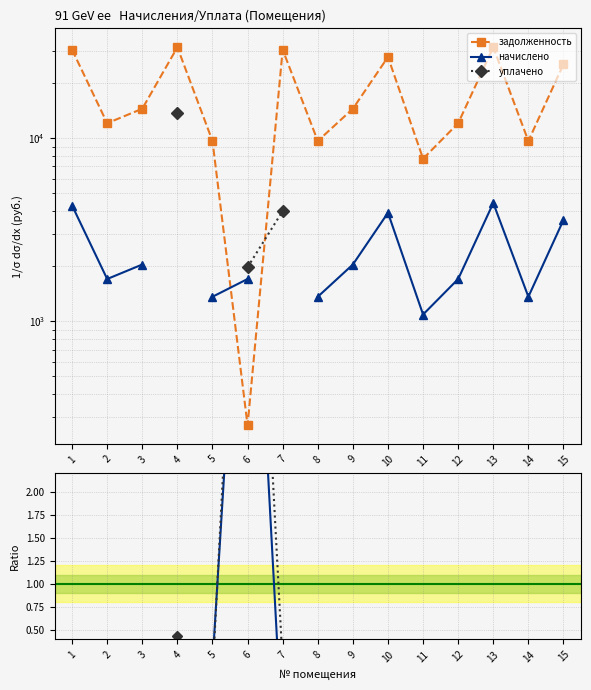

What is the value of the задолженность point at the 15th from the left?

25326.0